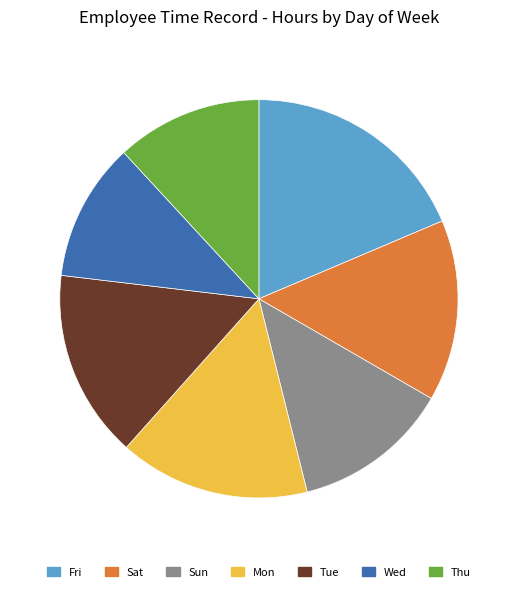

Which has a higher value, Sat or Mon?

Mon